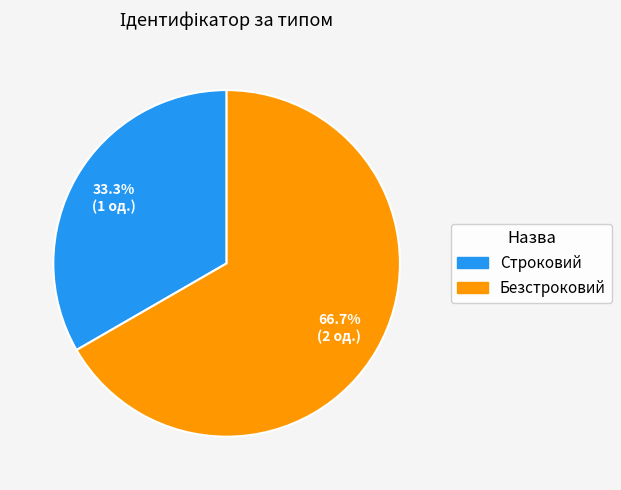

To the nearest percent, what is the difference between the Строковий and Безстроковий slice percentages?

33%